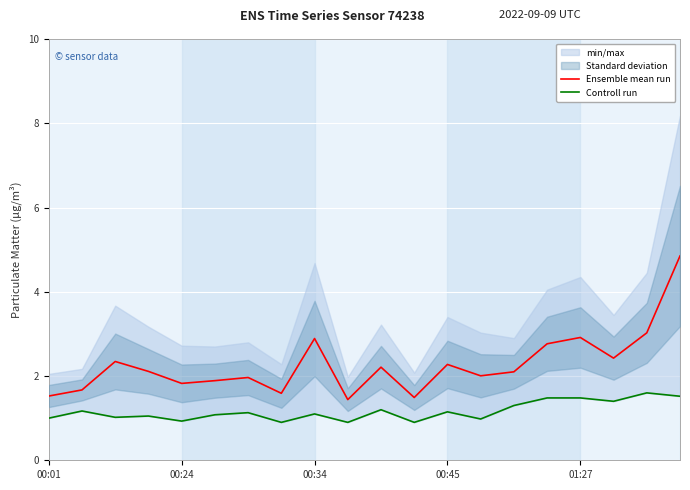

The Ensemble mean run series shows 0.8 at 00:01. True or false?

False